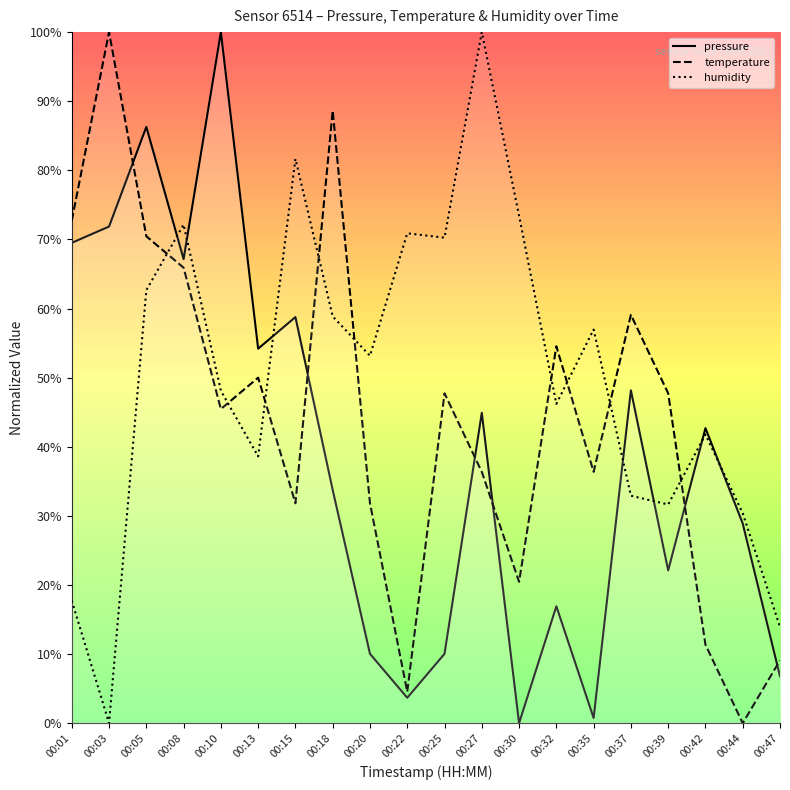

How many series are shown in this chart?

3